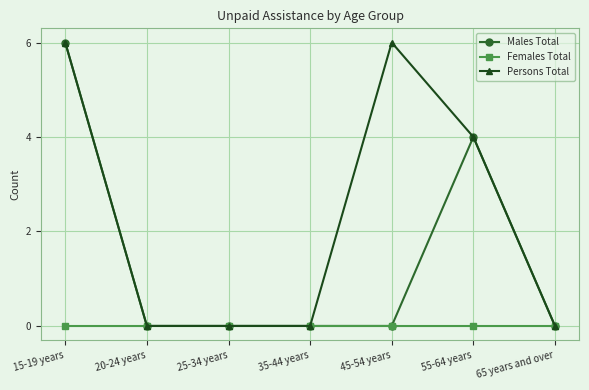

Reading left to right, list all the values displayed in this chart.

Males Total: 6	0	0	0	0	4	0
Females Total: 0	0	0	0	0	0	0
Persons Total: 6	0	0	0	6	4	0